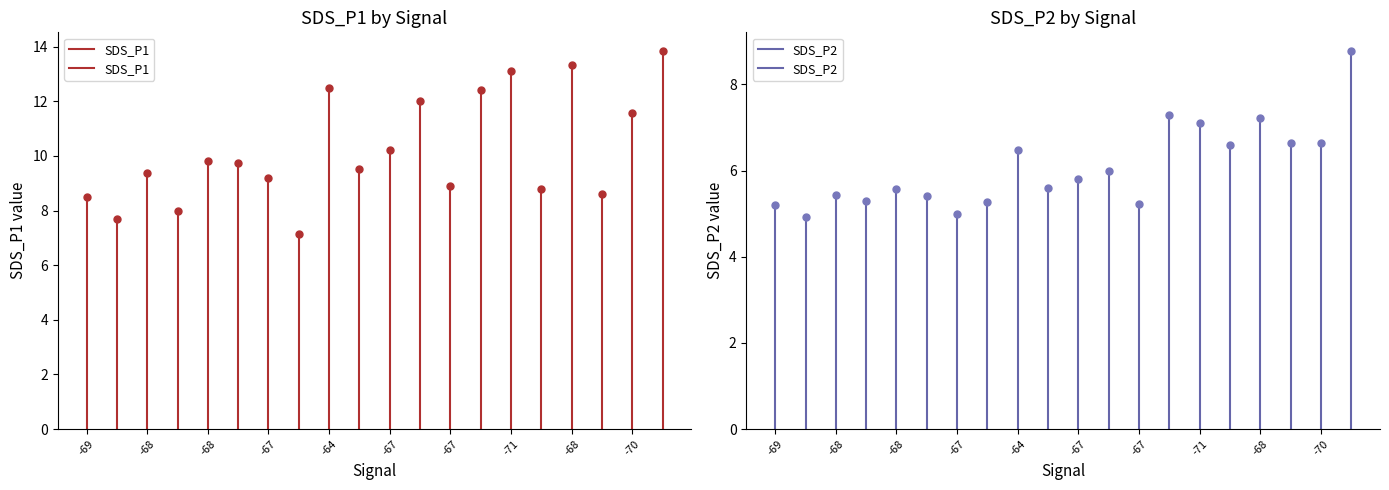

How many lines are shown in the chart?

2